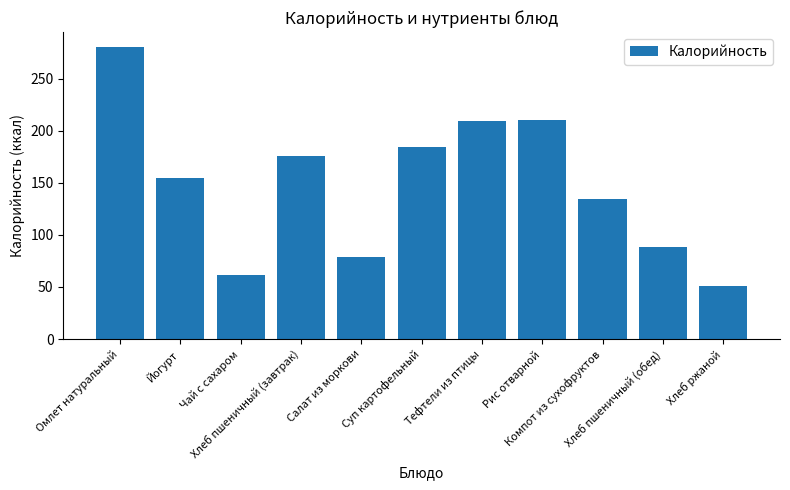

What position from the left is Суп картофельный?

6